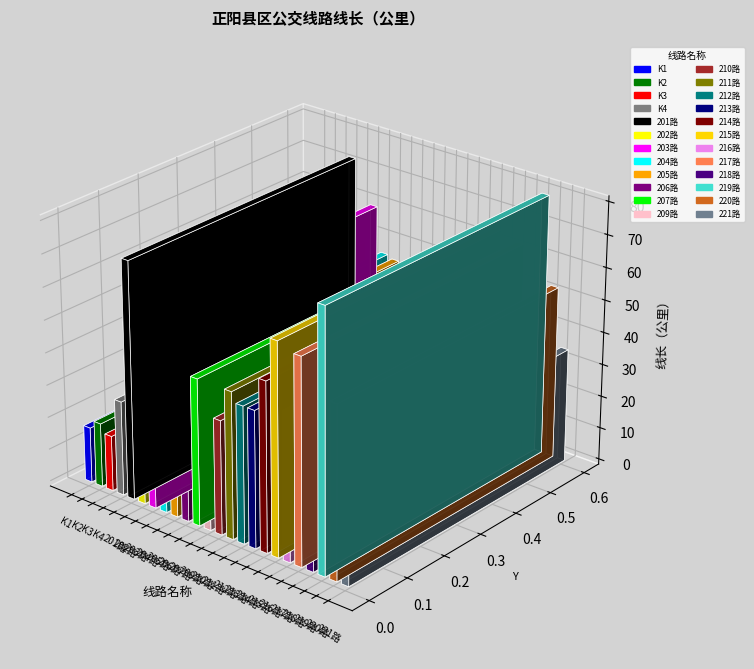

Are the bars horizontal?

No